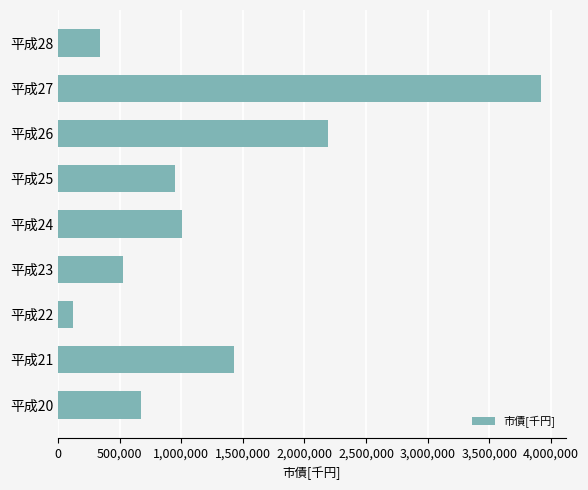

Which has a higher value, 平成27 or 平成28?

平成27